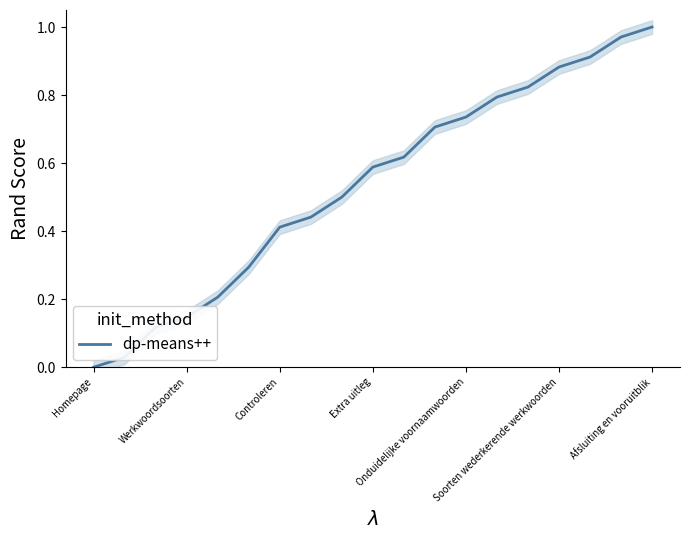

The value of dp-means++ at Soorten wederkerende werkwoorden is 1.4. True or false?

False